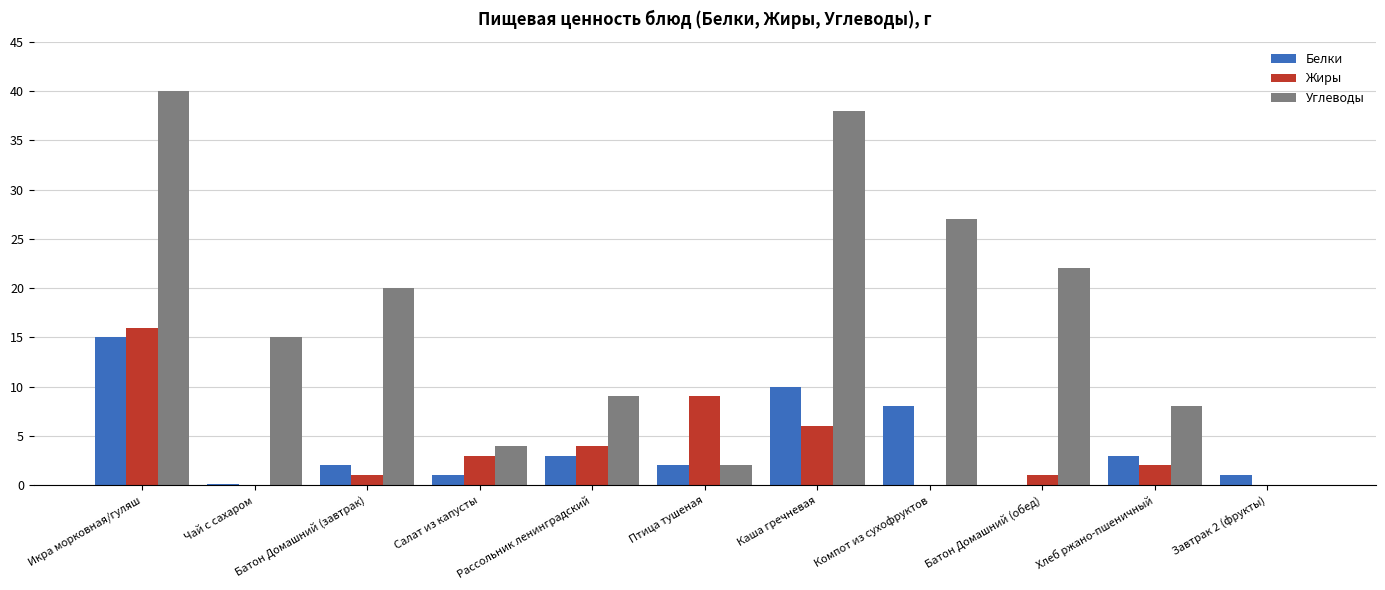

What is the average value of the Углеводы series?

16.8